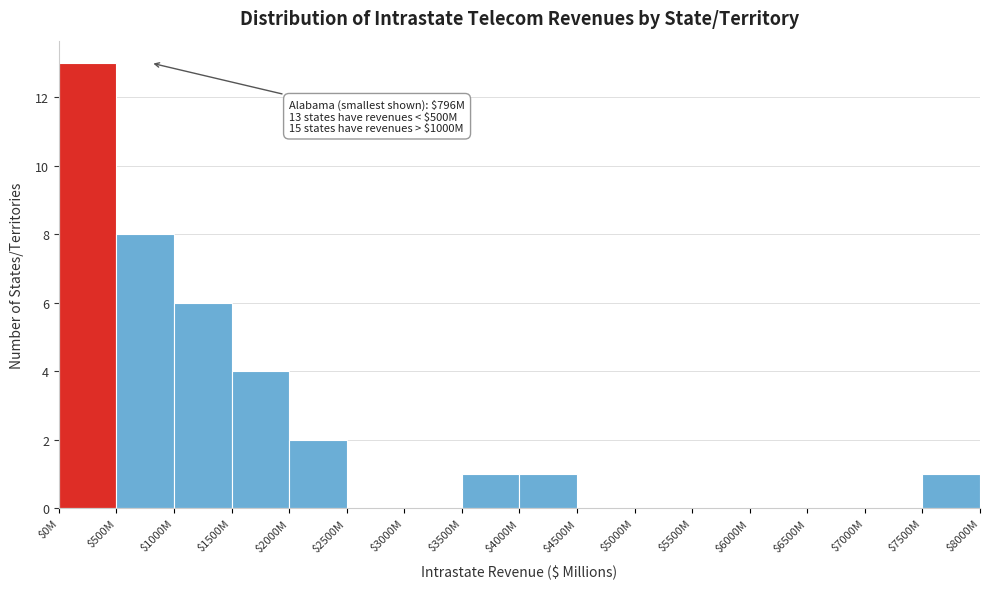

Is it true that the value at $6000M is -6?

False